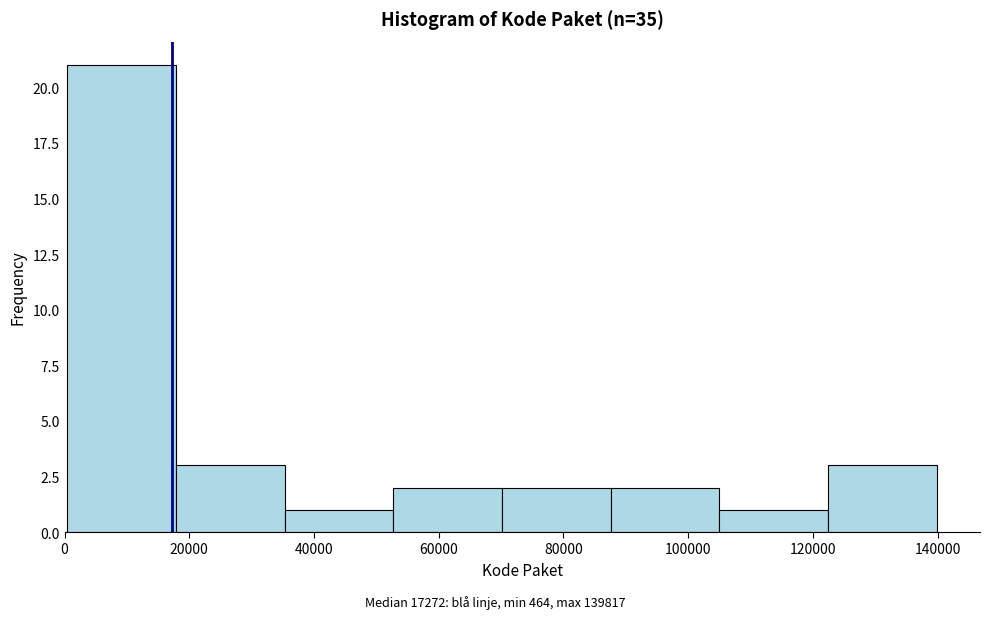

Reading left to right, transcribe this chart: for each bar, give the range it covers on the x-axis and its height. Neither the bar edges nor the heights are printed on the chart, so give them approximately, as read against the axes.

0 to 18000: 21
18000 to 36000: 3
36000 to 52000: 1
52000 to 70000: 2
70000 to 88000: 2
88000 to 104000: 2
104000 to 122000: 1
122000 to 140000: 3